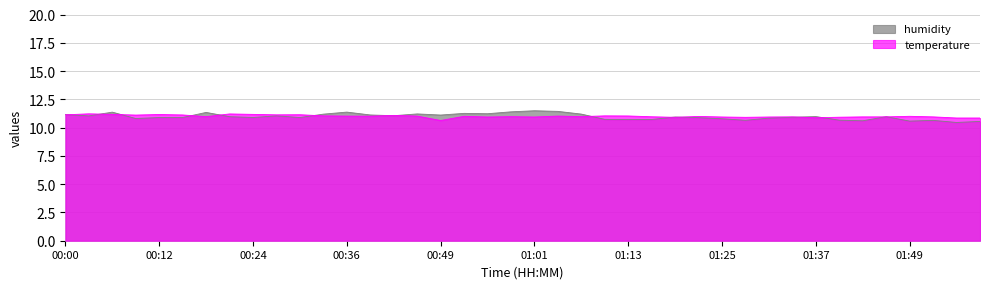

Reading left to right, extract all data points from this chart.

temperature: 11.1	11.2	11.2	11.1	11.2	11.1	11.0	11.2	11.2	11.1	11.1	11.0	11.0	11.0	11.1	11.0	10.6	11.0	10.9	11.0	10.9	11.0	11.0	11.0	11.0	11.0	10.9	11.0	10.9	10.9	10.9	10.9	10.9	10.9	10.9	10.9	11.0	10.9	10.8	10.8
humidity: 11.2	11.0	11.4	10.8	10.9	10.9	11.3	11.0	10.9	11.0	10.9	11.2	11.4	11.1	11.1	11.2	11.1	11.3	11.2	11.4	11.5	11.4	11.2	10.7	10.7	10.7	10.9	10.9	10.8	10.6	10.8	10.9	11.0	10.7	10.6	11.0	10.6	10.6	10.5	10.5